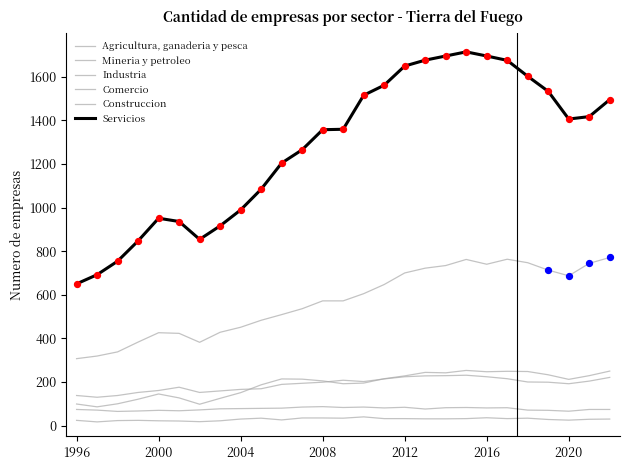

At how many categories does at least one series exceed 1673?

5